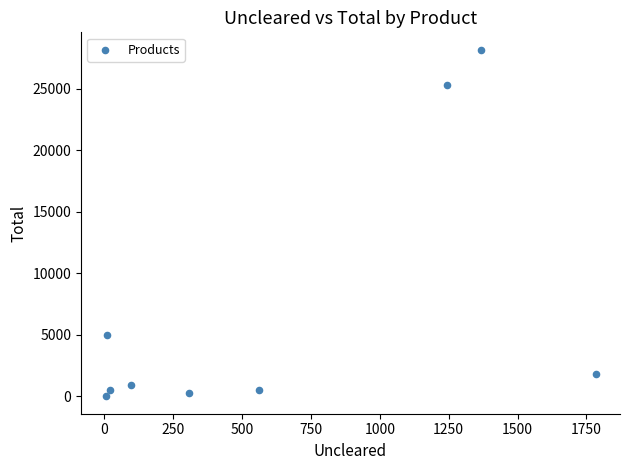

What Y value in the scatter plot is closest to 14088?

5000